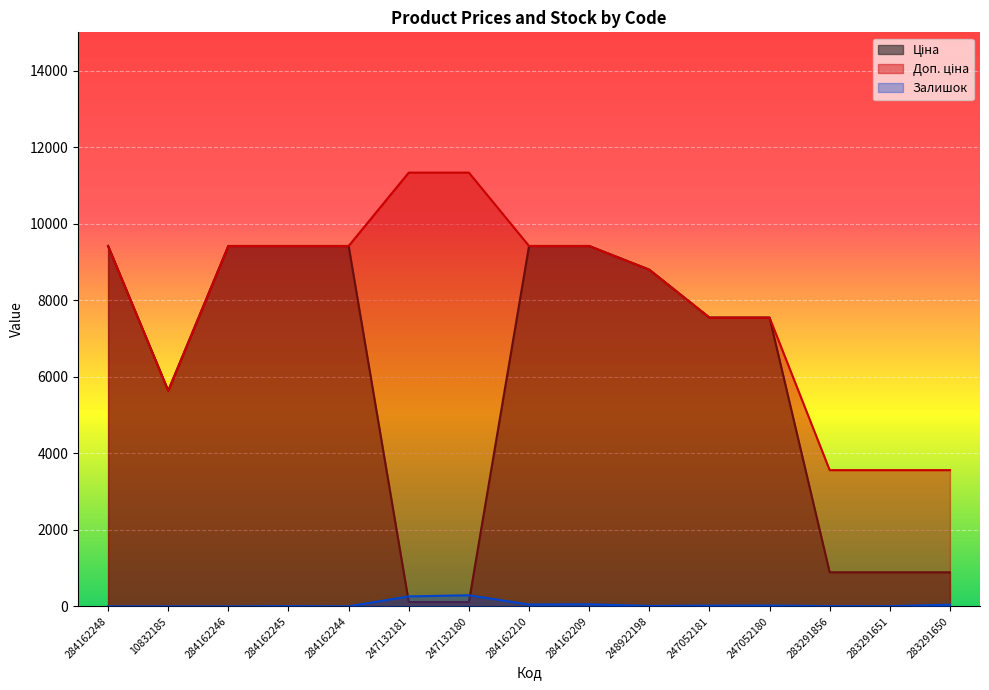

Is it true that Залишок equals 187.7 at 284162248?

False